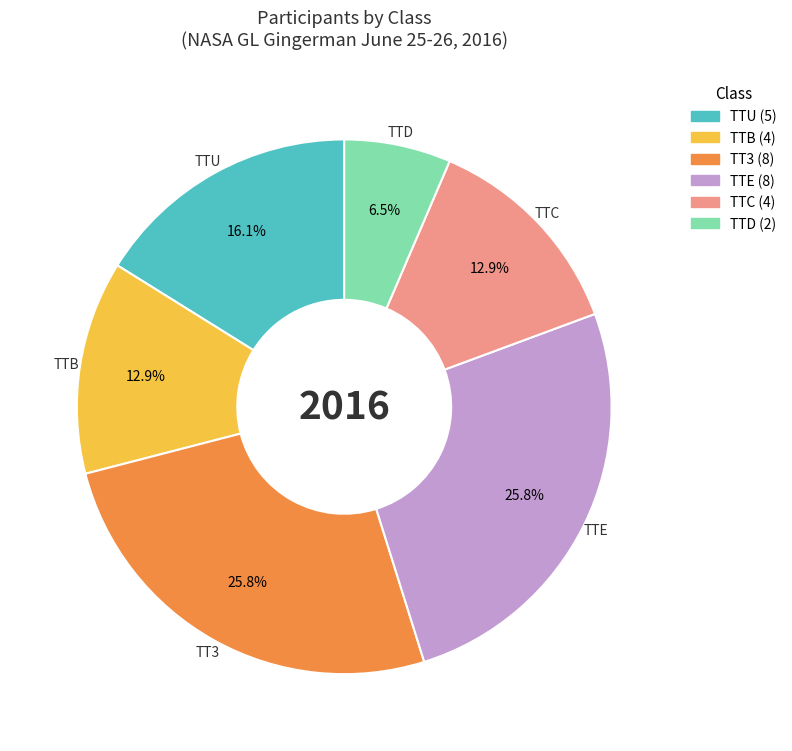

What is the smallest slice in the pie chart?

TTD